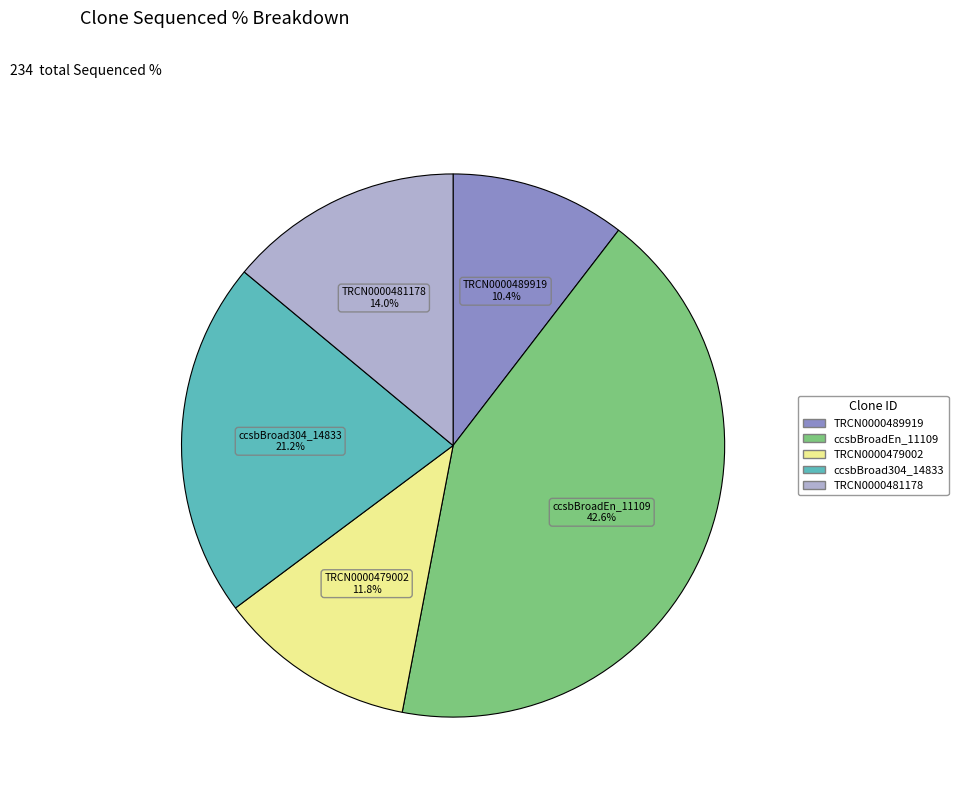

Which slice is the largest?

ccsbBroadEn_11109